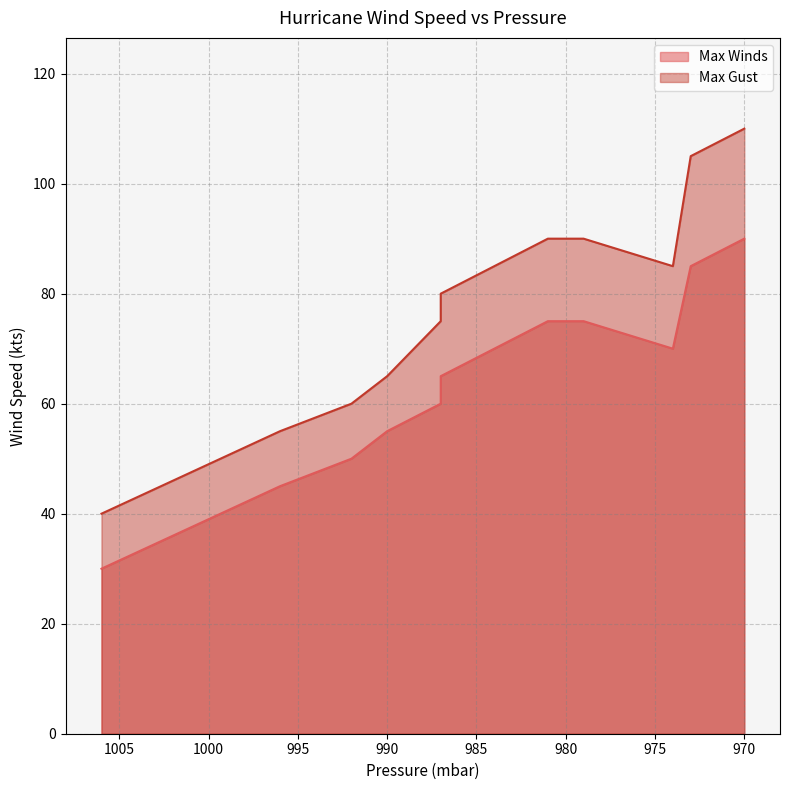

What are all the series names shown in the legend?

Max Winds, Max Gust